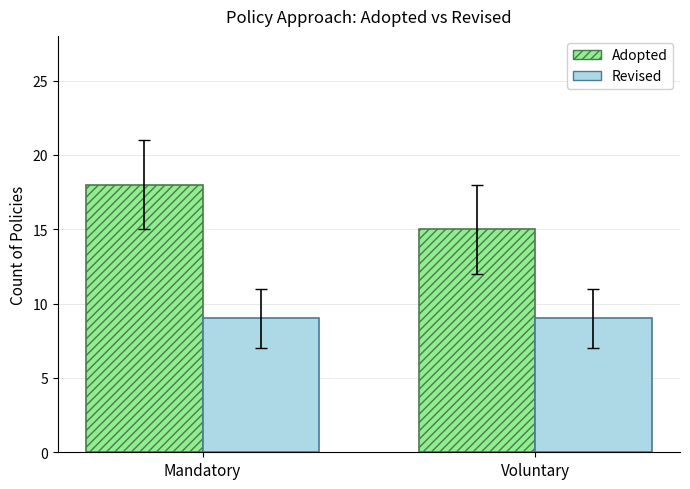

What is the sum of the Adopted values at Voluntary and Mandatory?

33